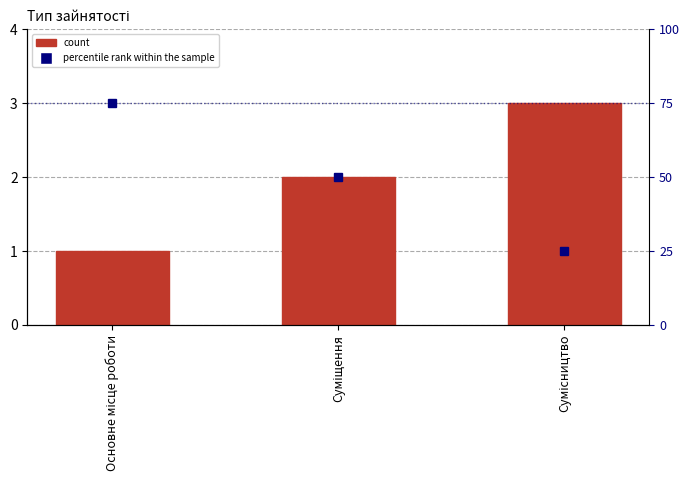

What is the approximate value at Основне місце роботи?

1